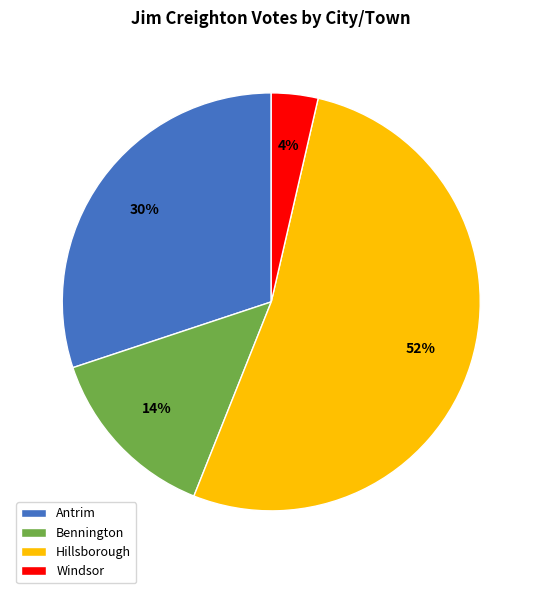

What percentage is the Hillsborough slice, to the nearest percent?

52%